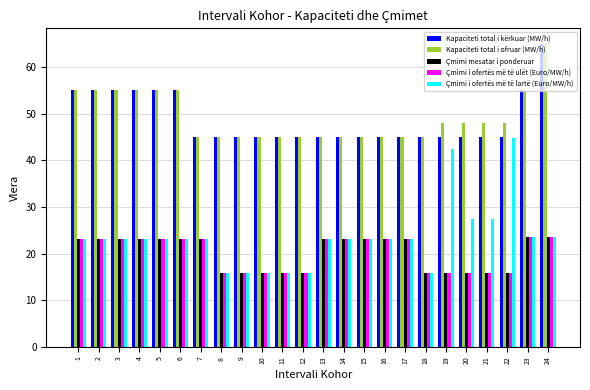

How many series are shown in this chart?

5